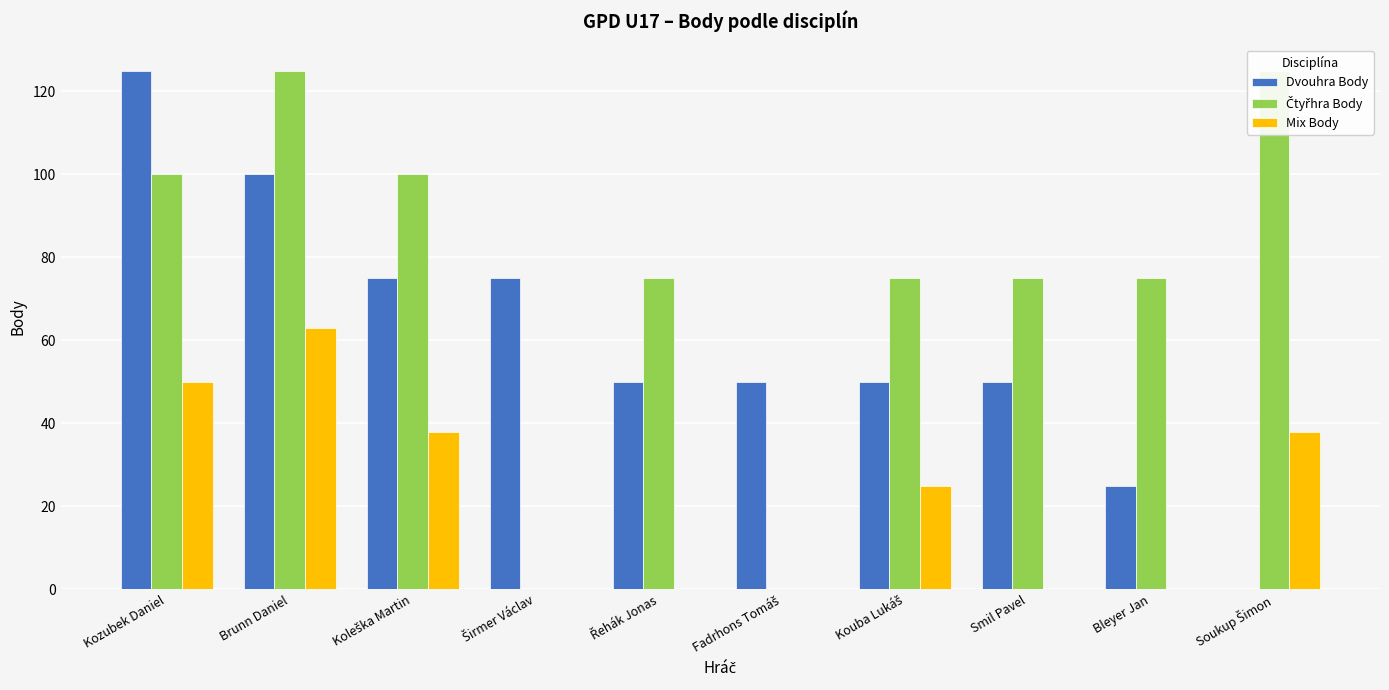

Which series changed the most between Koleška Martin and Bleyer Jan?

Dvouhra Body